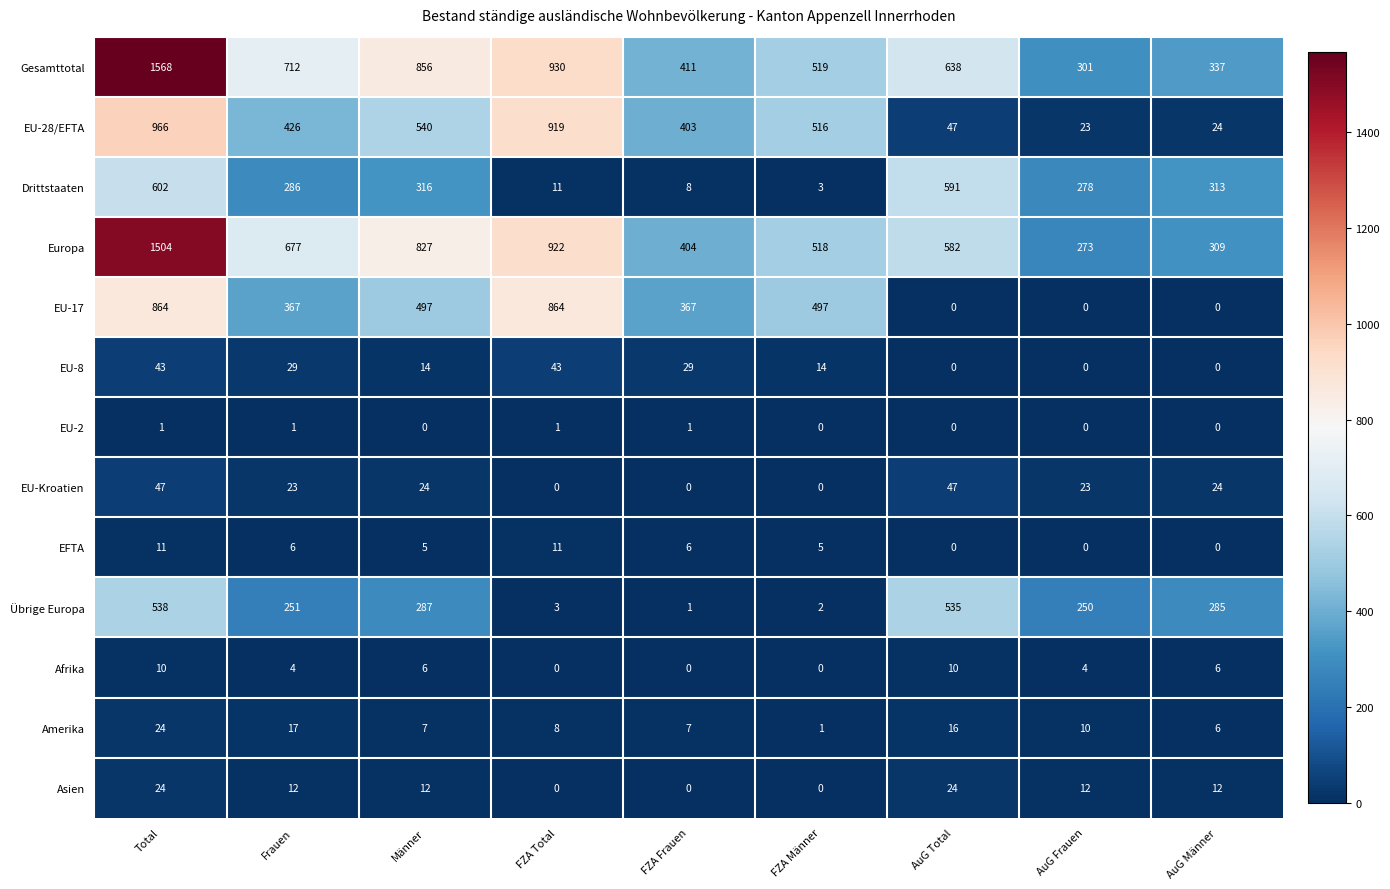

What is the sum of the Asien values at Total and FZA Frauen?

24